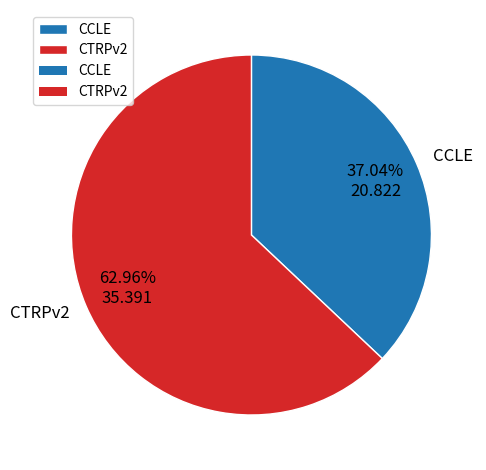

Does any single category account for the majority?

Yes